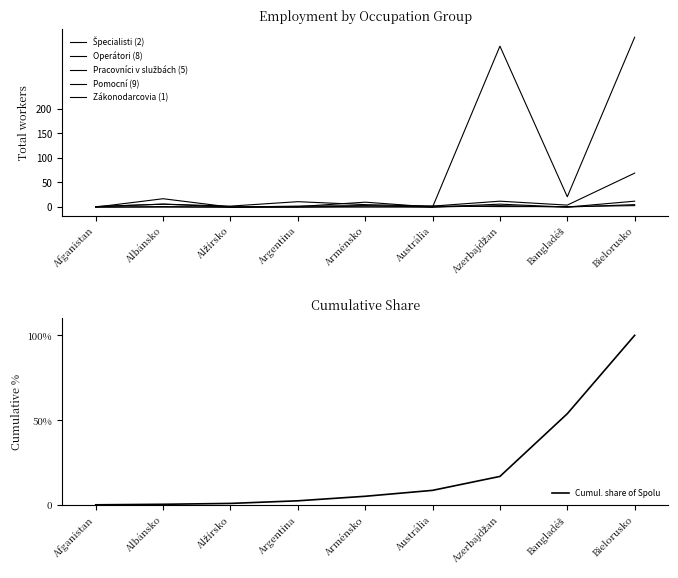

How many series are shown in this chart?

6